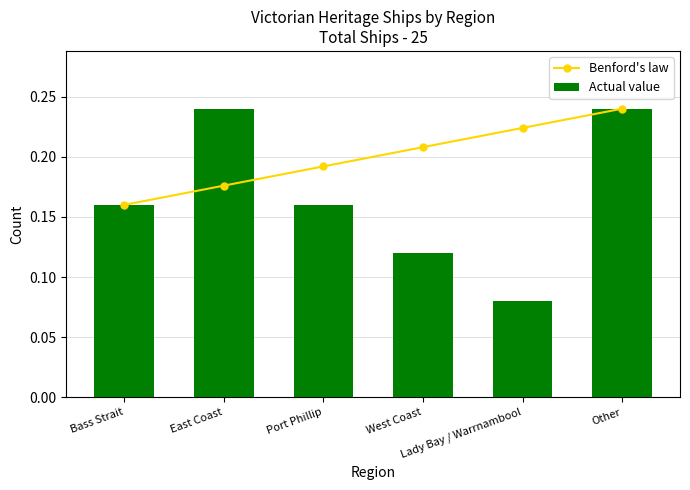

How many Actual value values are between 0 and 1?

6